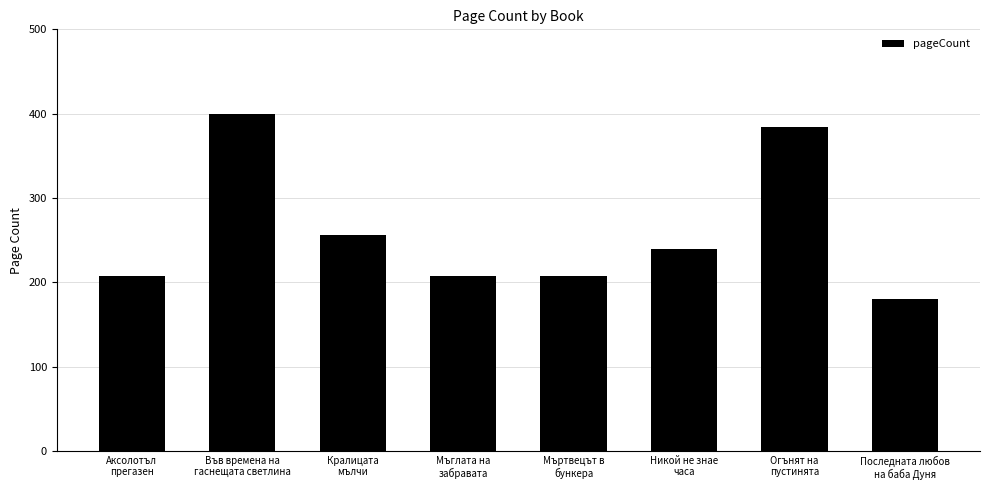

Are the bars horizontal?

No